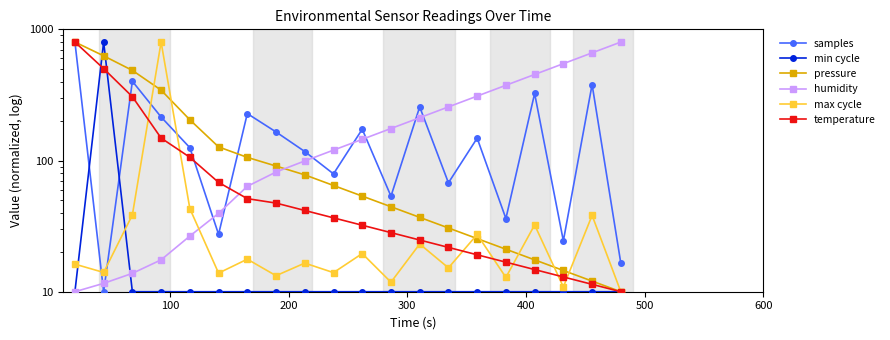

What is the value of the min cycle point at the 8th from the left?

10.0